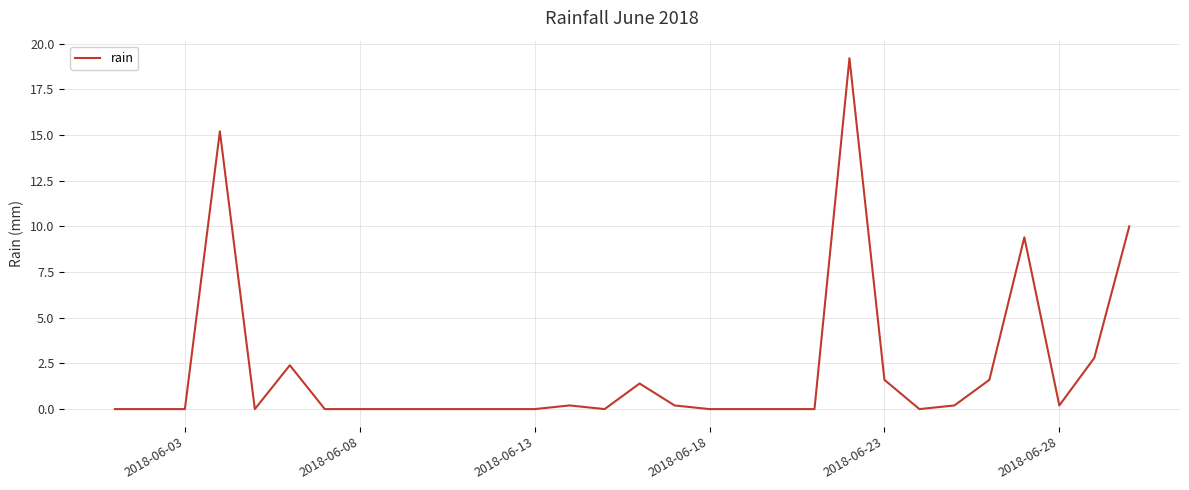

What is the difference between the maximum and minimum values?

19.2